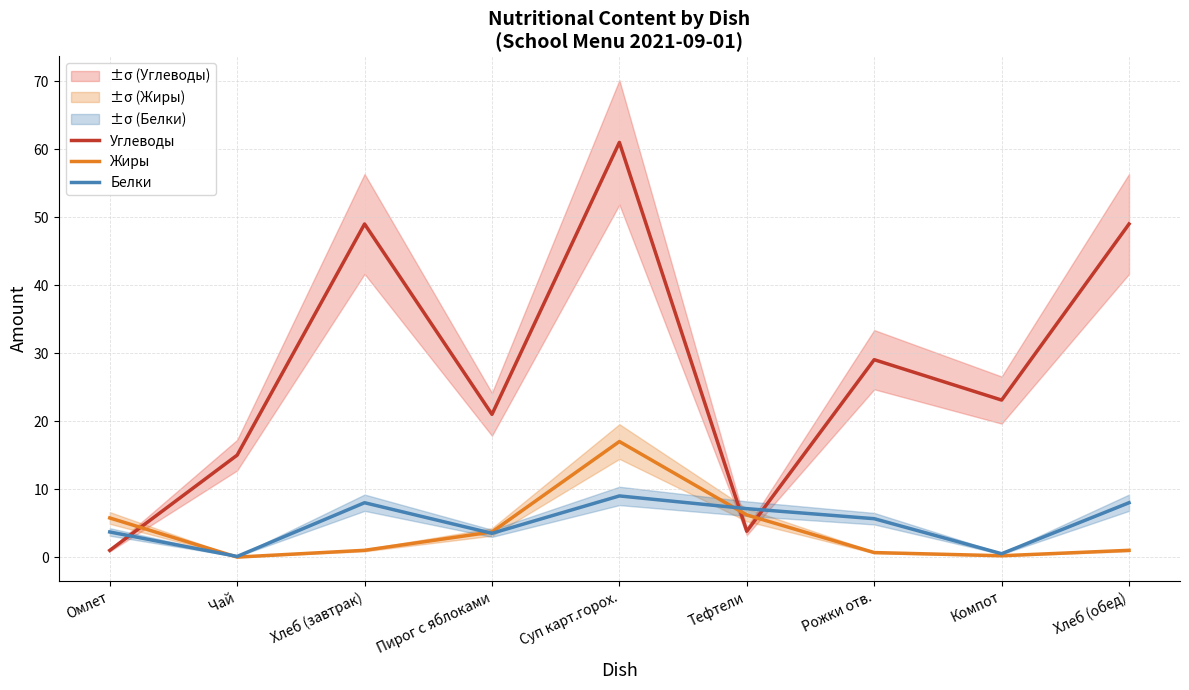

In Углеводы, how many points are higher than both neighbors (excluding endpoints)?

3